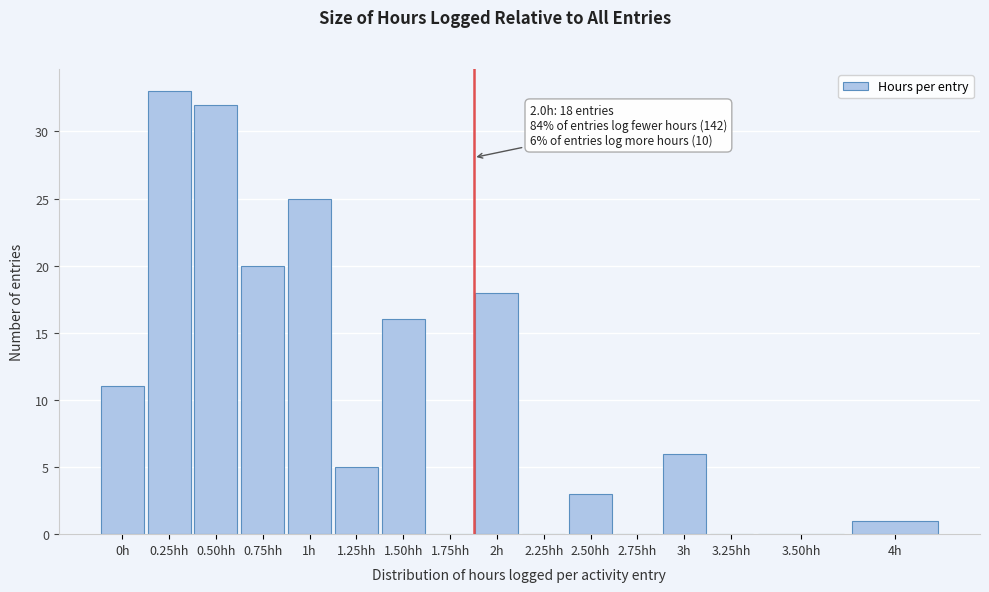

Reading left to right, transcribe all the data shown in this chart.

0h=11	0.25hh=33	0.50hh=32	0.75hh=20	1h=25	1.25hh=5	1.50hh=16	1.75hh=0	2h=18	2.25hh=0	2.50hh=3	2.75hh=0	3h=6	3.25hh=0	3.50hh=0	4h=1